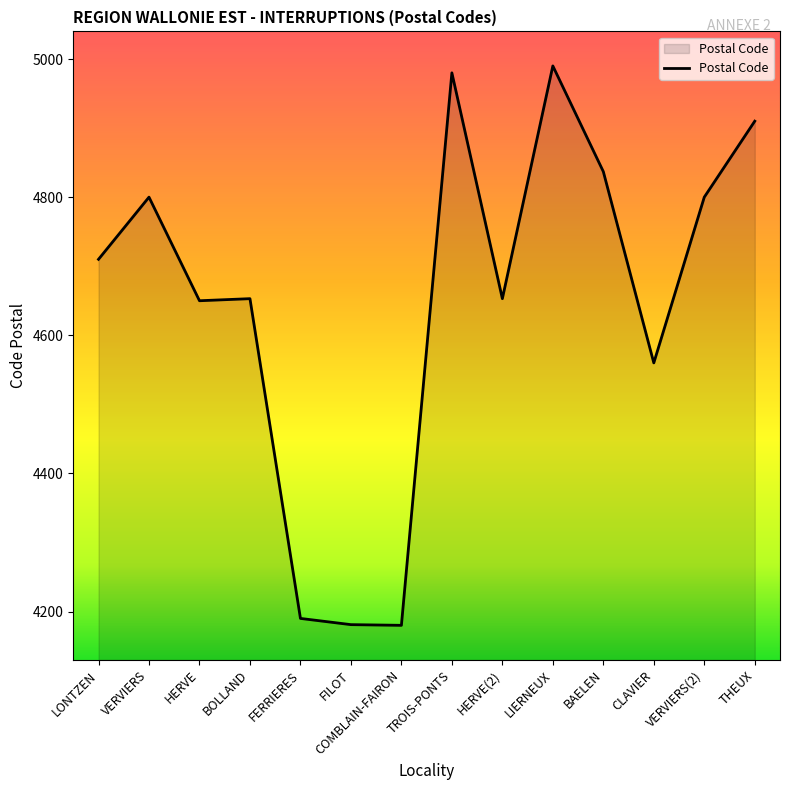

True or false: the data shows 2459 at FILOT.

False